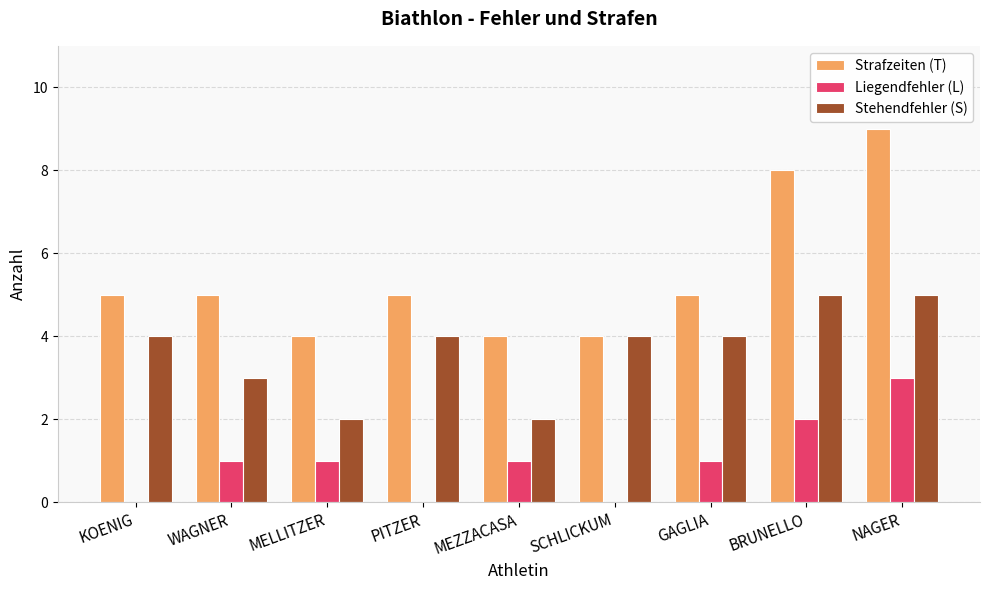

What is the total value across all series at KOENIG?

9